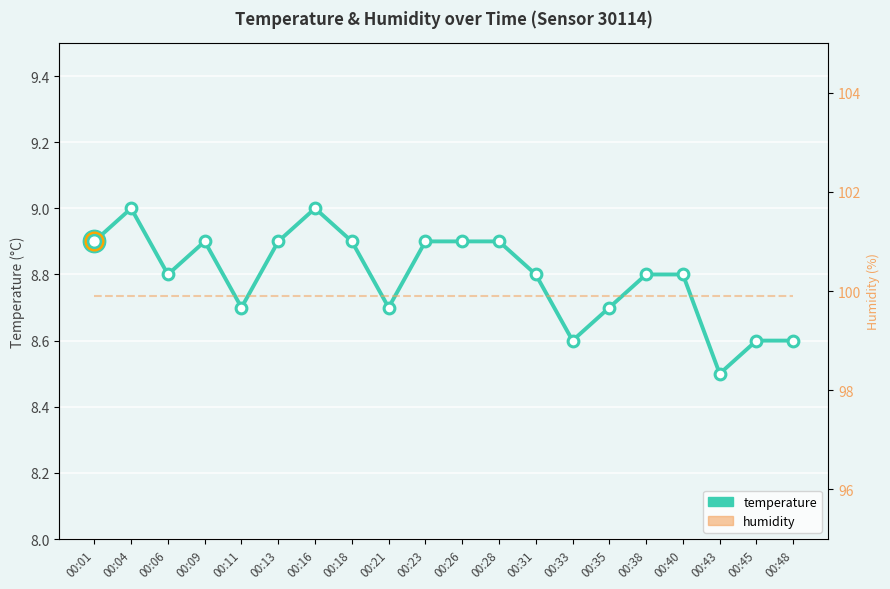

Which series has the largest Y range (max minus min)?

temperature